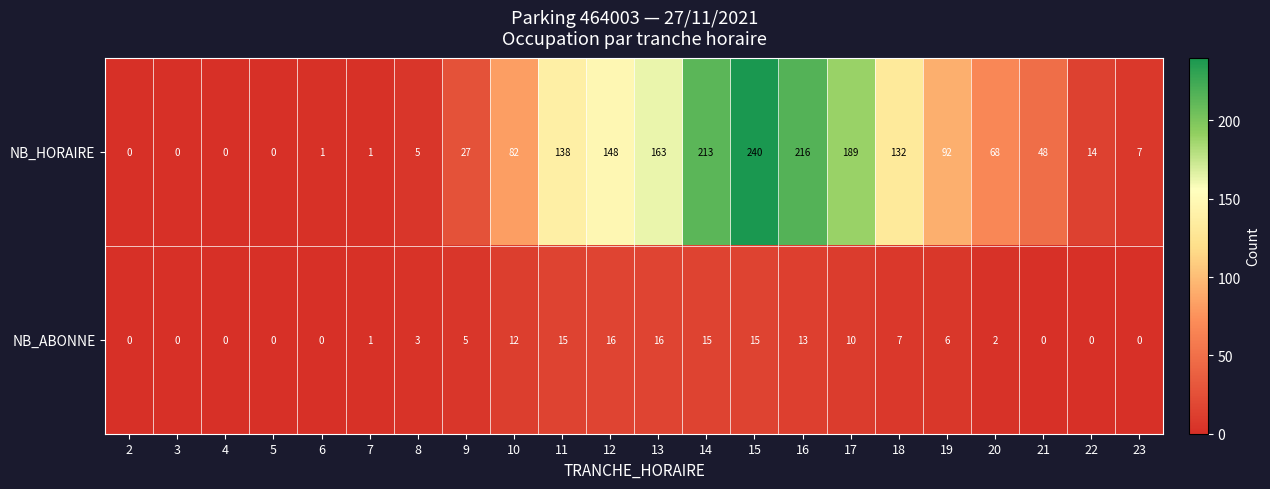

At which category is the sum across all series the highest?

15